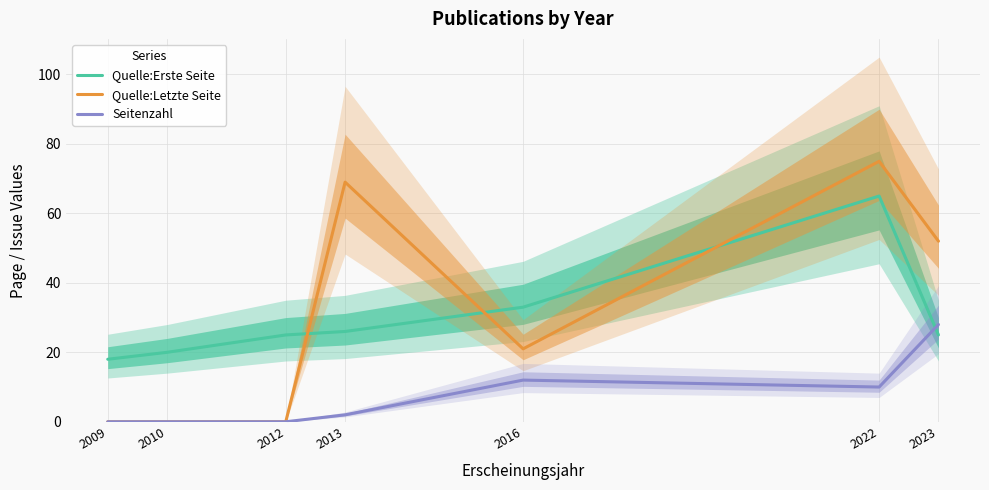

True or false: Quelle:Letzte Seite has more than 1 points higher than both neighbors.

True